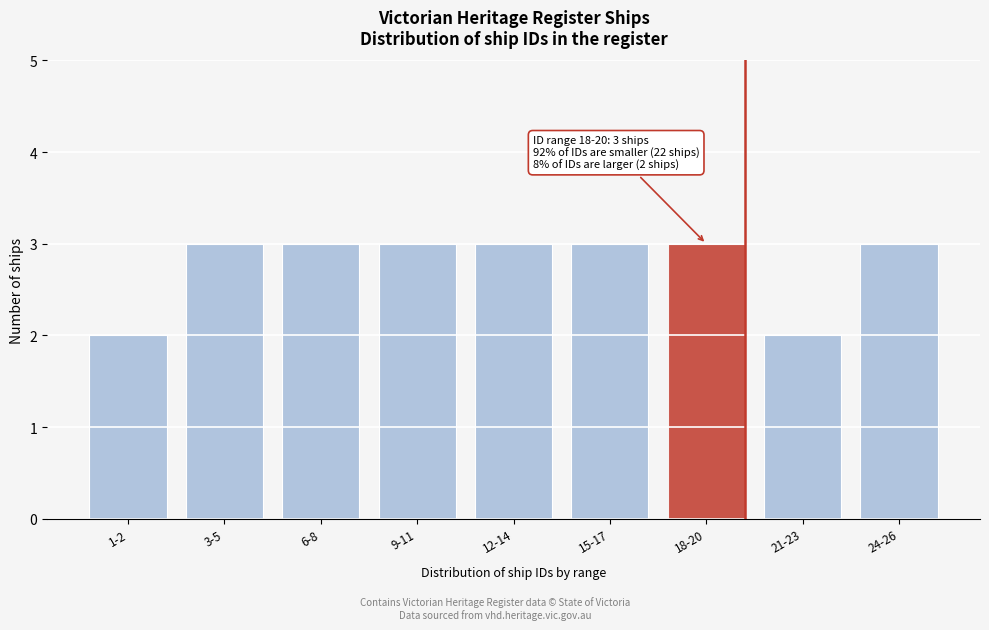

Reading left to right, list all the values displayed in this chart.

1-2=2	3-5=3	6-8=3	9-11=3	12-14=3	15-17=3	18-20=3	21-23=2	24-26=3